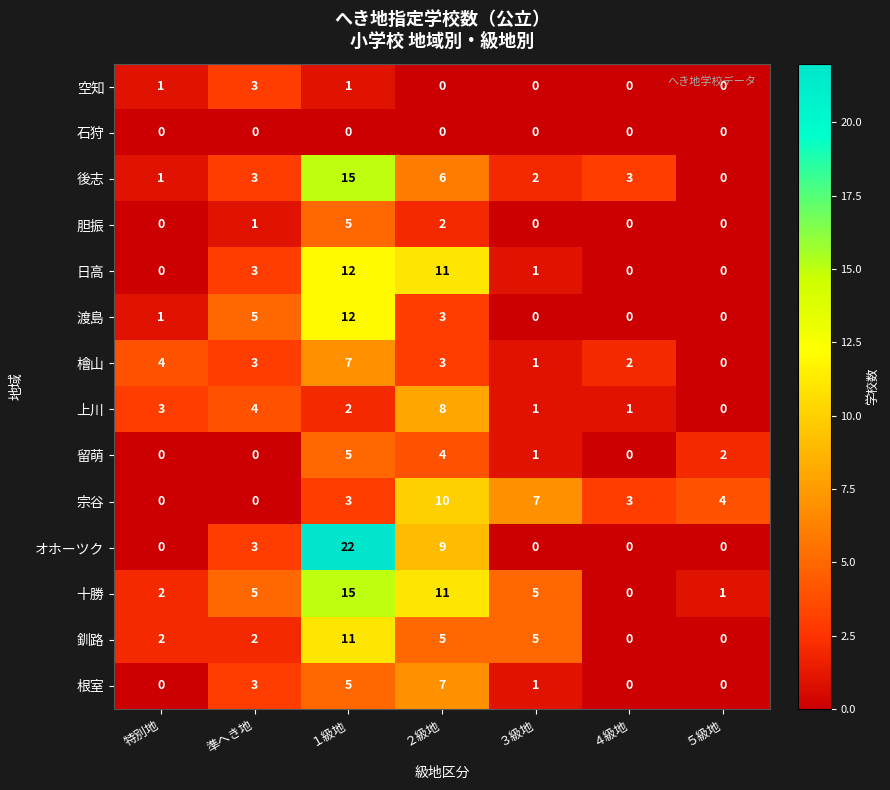

Which series changed the most between 特別地 and １級地?

オホーツク